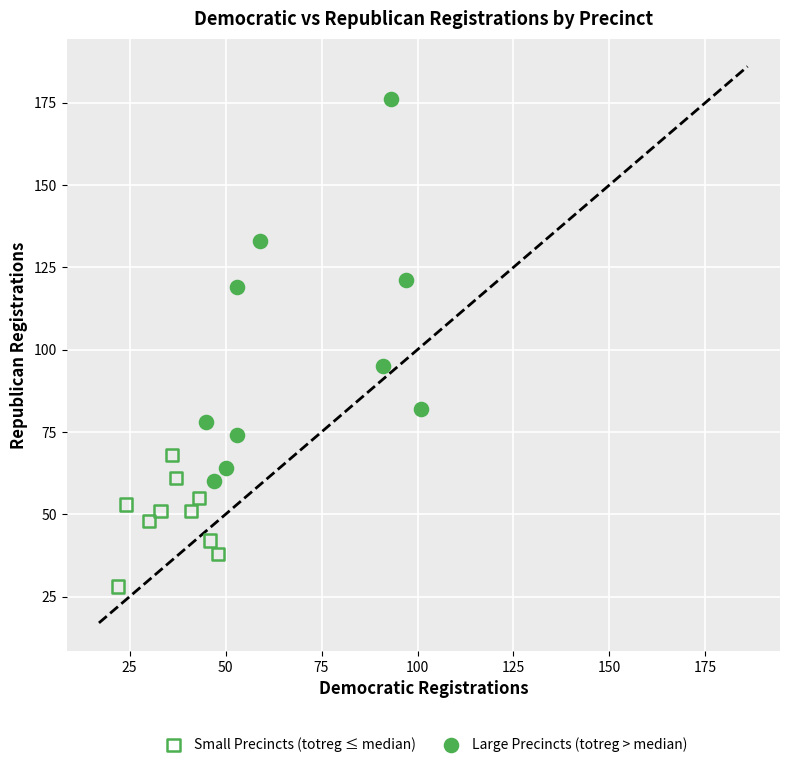

Which series contains the lowest Y value?

Small Precincts (totreg ≤ median)